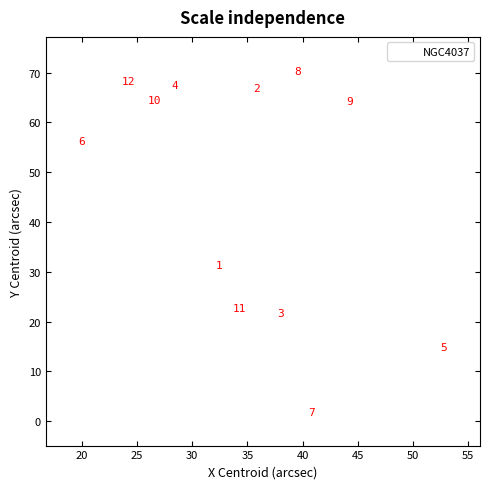

What is the average X value?

34.8